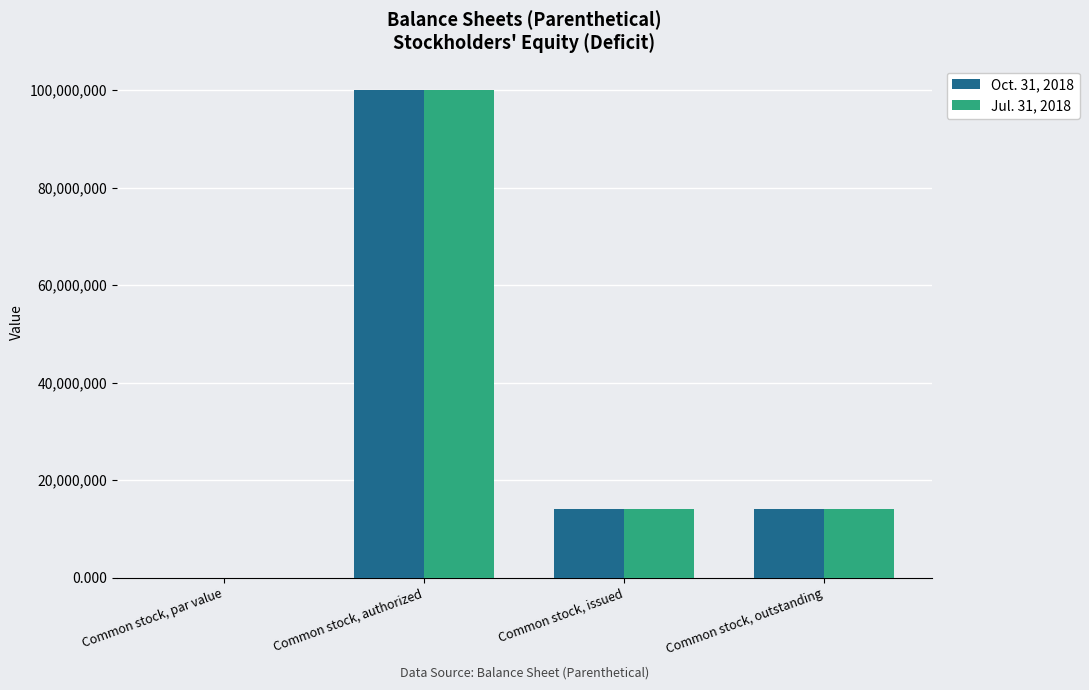

The value of Jul. 31, 2018 at Common stock, issued is 5530458.5. True or false?

False